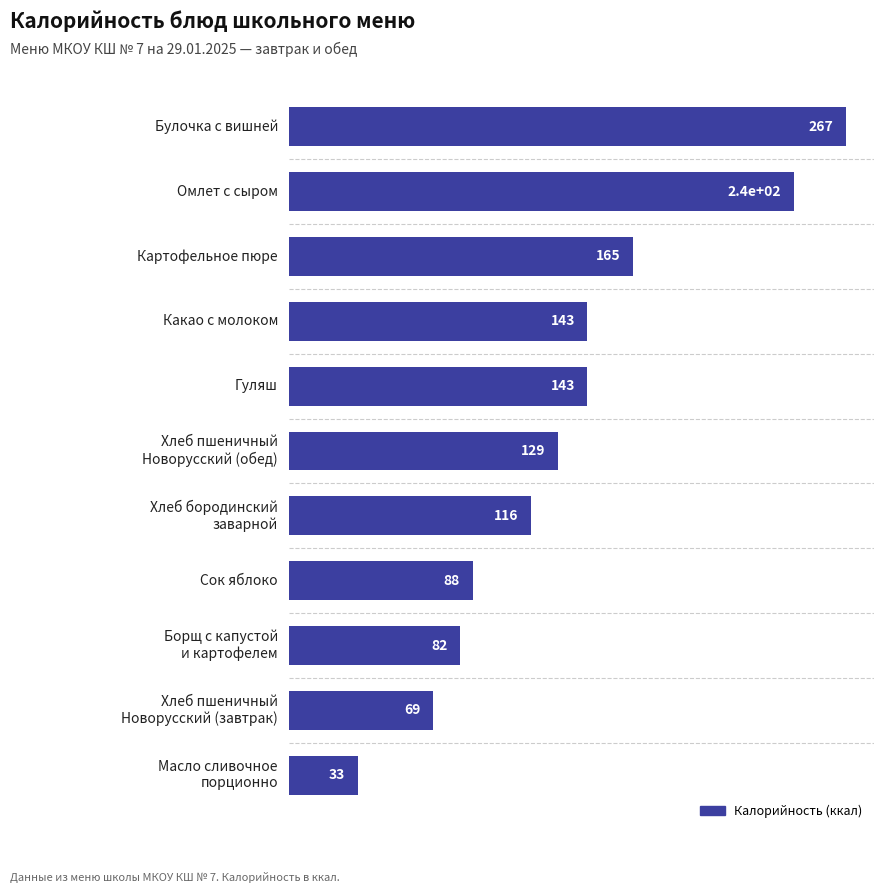

What is the change in value from Картофельное пюре to Какао с молоком?

-22.0